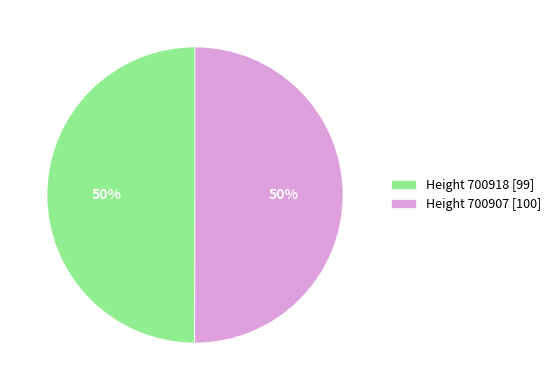

Combined, do Height 700907 [100] and Height 700918 [99] account for over 50%?

Yes